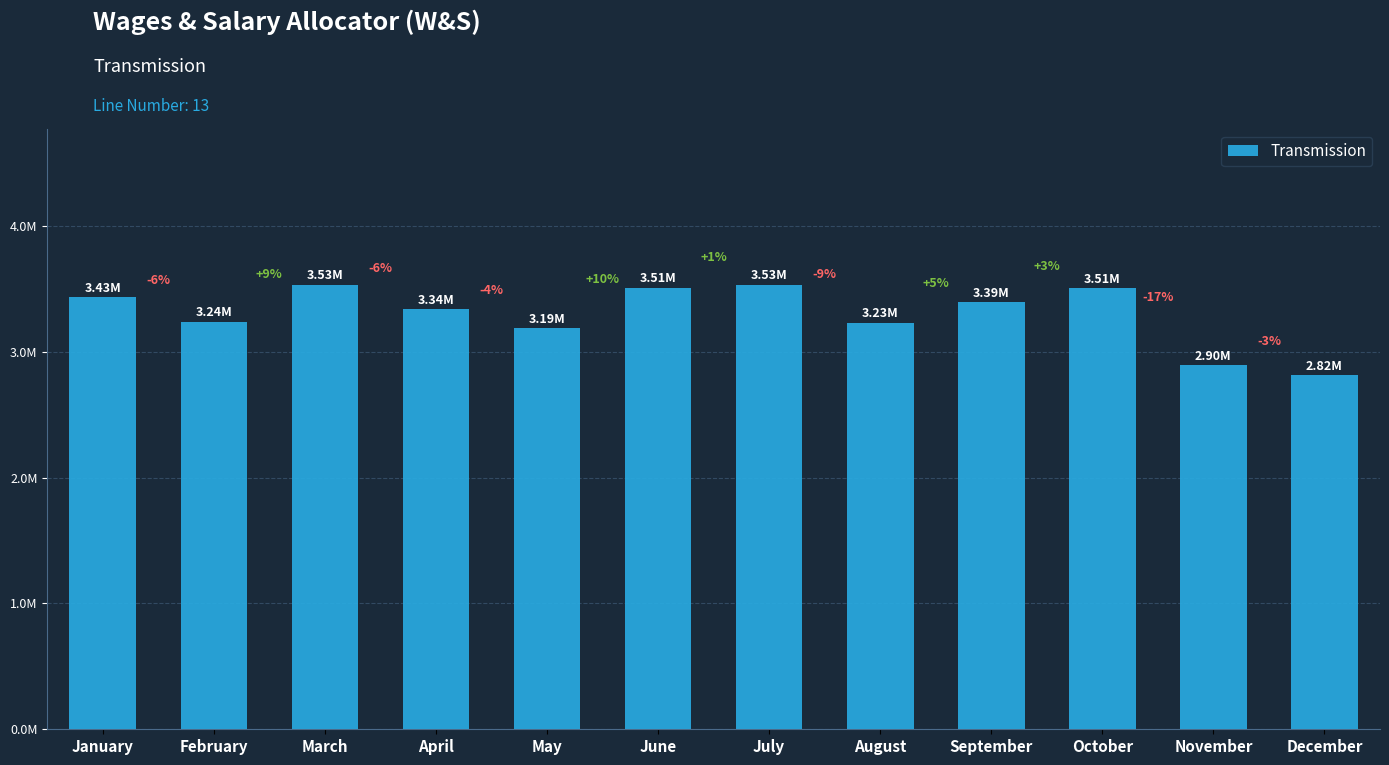

What is the value of the 11th bar from the left?

2895119.6